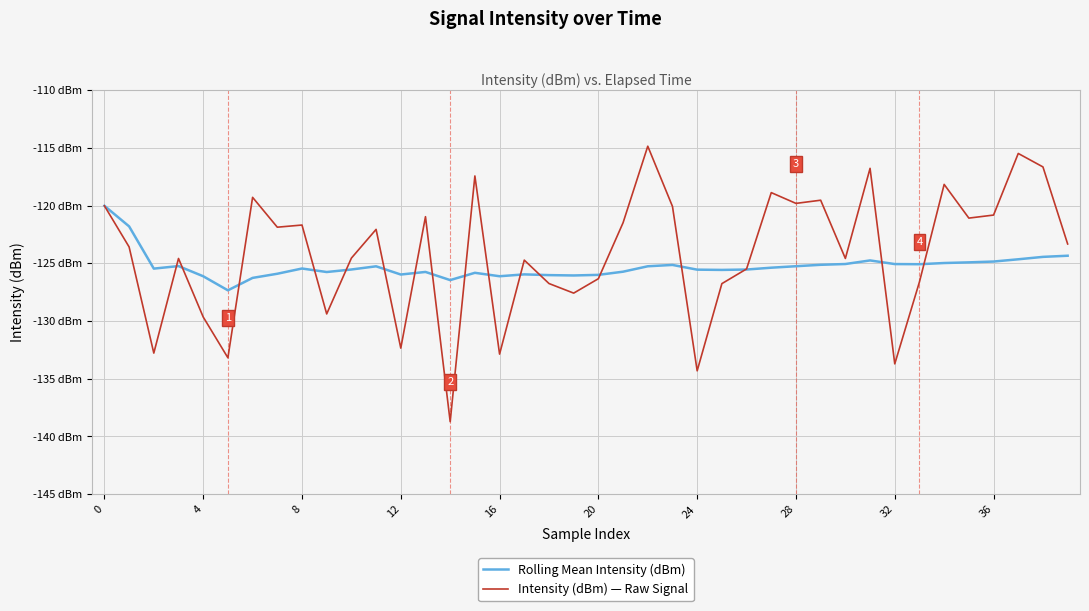

What are all the series names shown in the legend?

Rolling Mean Intensity (dBm), Intensity (dBm) — Raw Signal